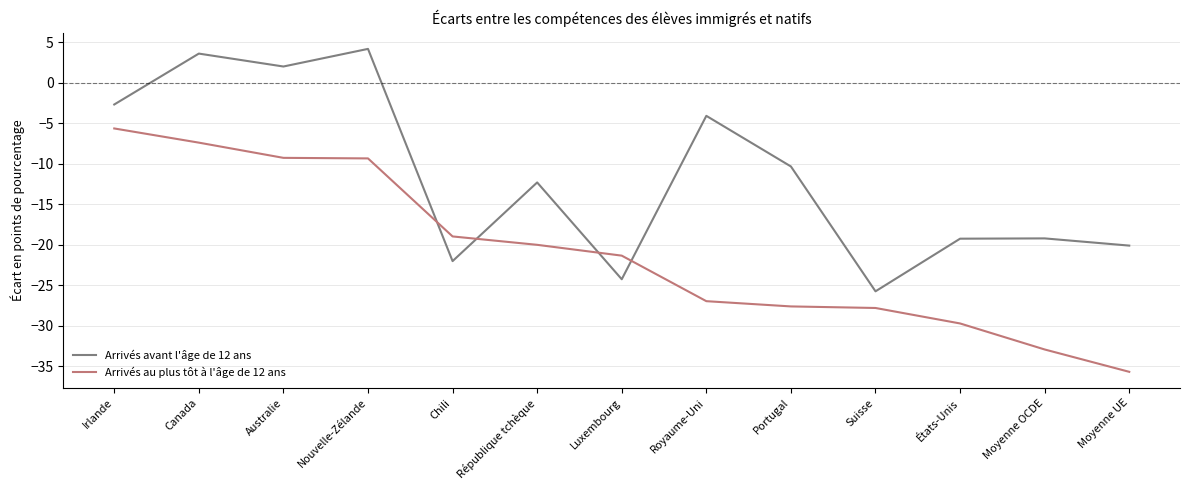

What is the sum of all Arrivés avant l'âge de 12 ans values?

-150.3